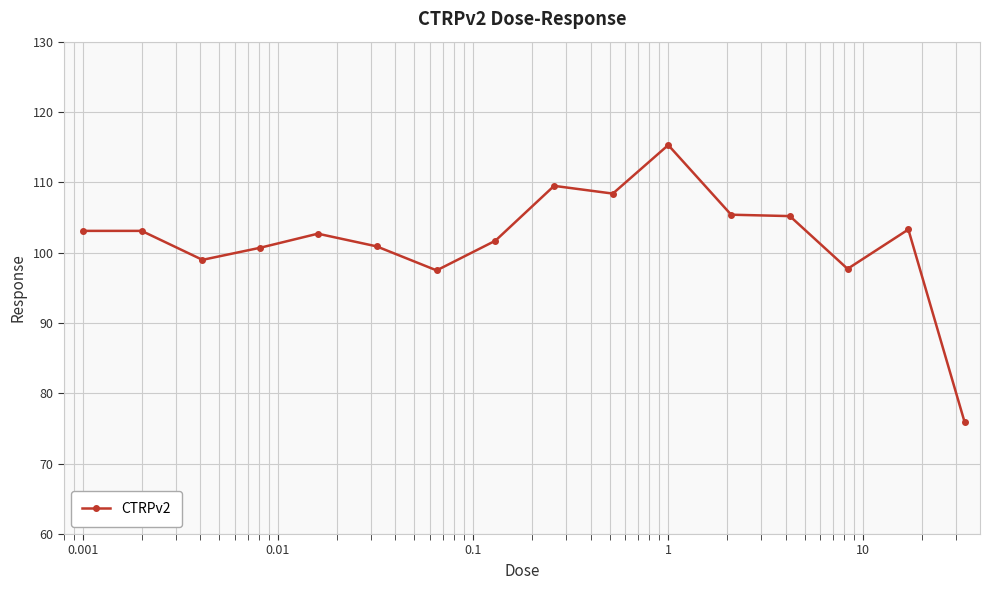

What is the average value?

101.8